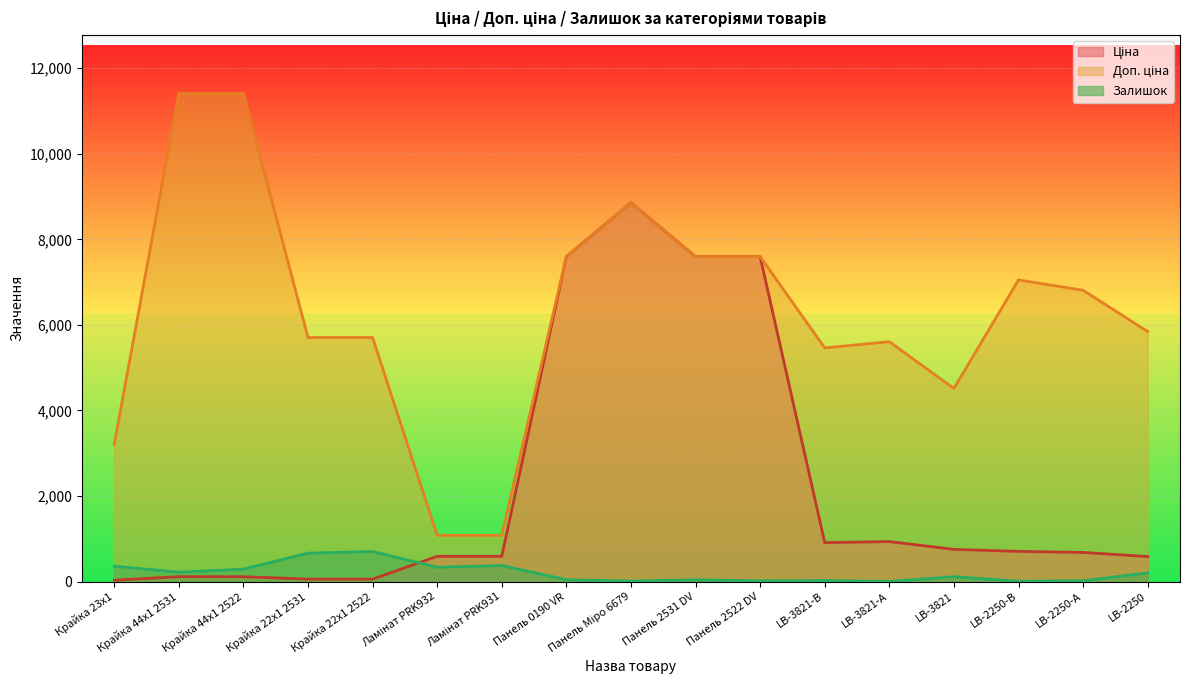

What are all the series names shown in the legend?

Ціна, Доп. ціна, Залишок